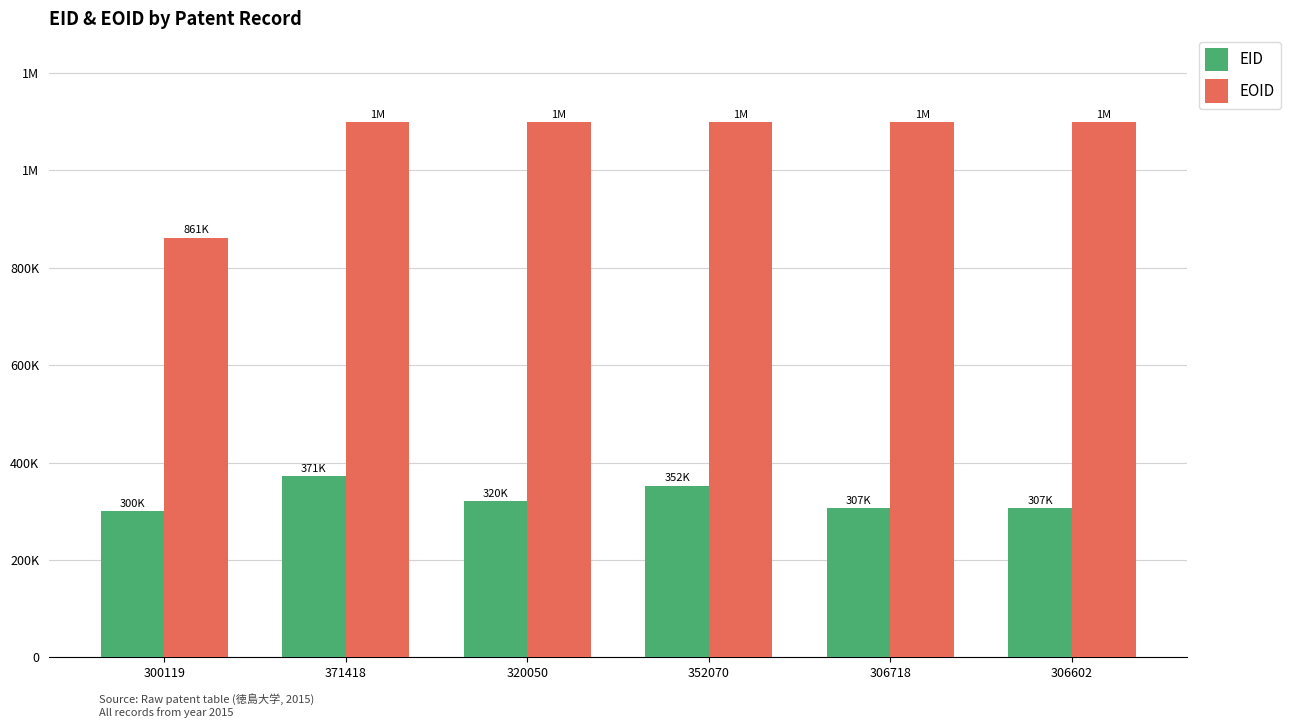

Are the bars horizontal?

No